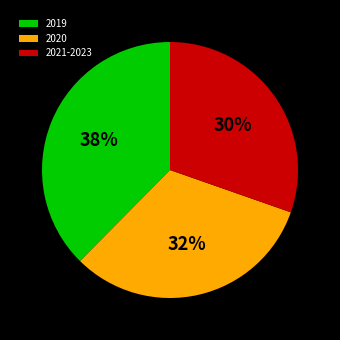

Which has a higher value, 2020 or 2019?

2019